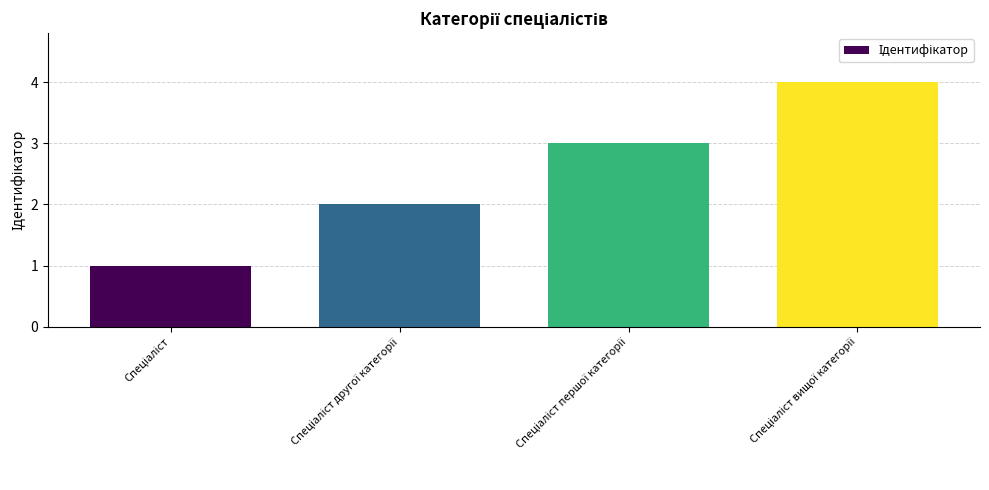

Reading left to right, list all the values displayed in this chart.

1	2	3	4